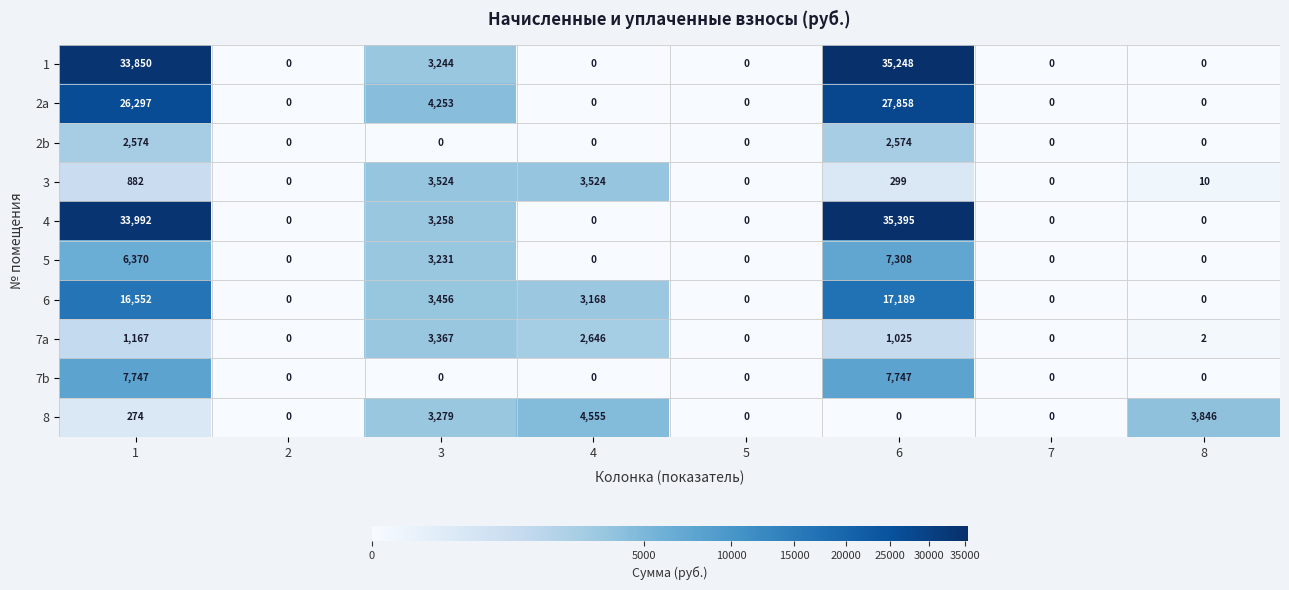

True or false: 2a has a value of 26297 at 1.

True